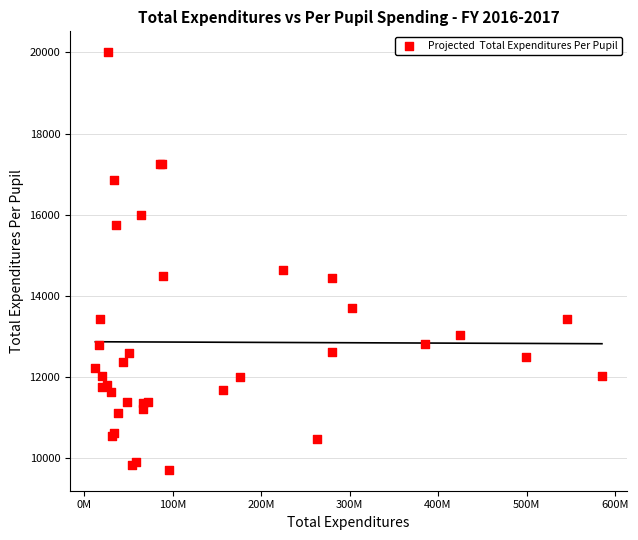

What Y value in the scatter plot is closest to 14859?

14644.9